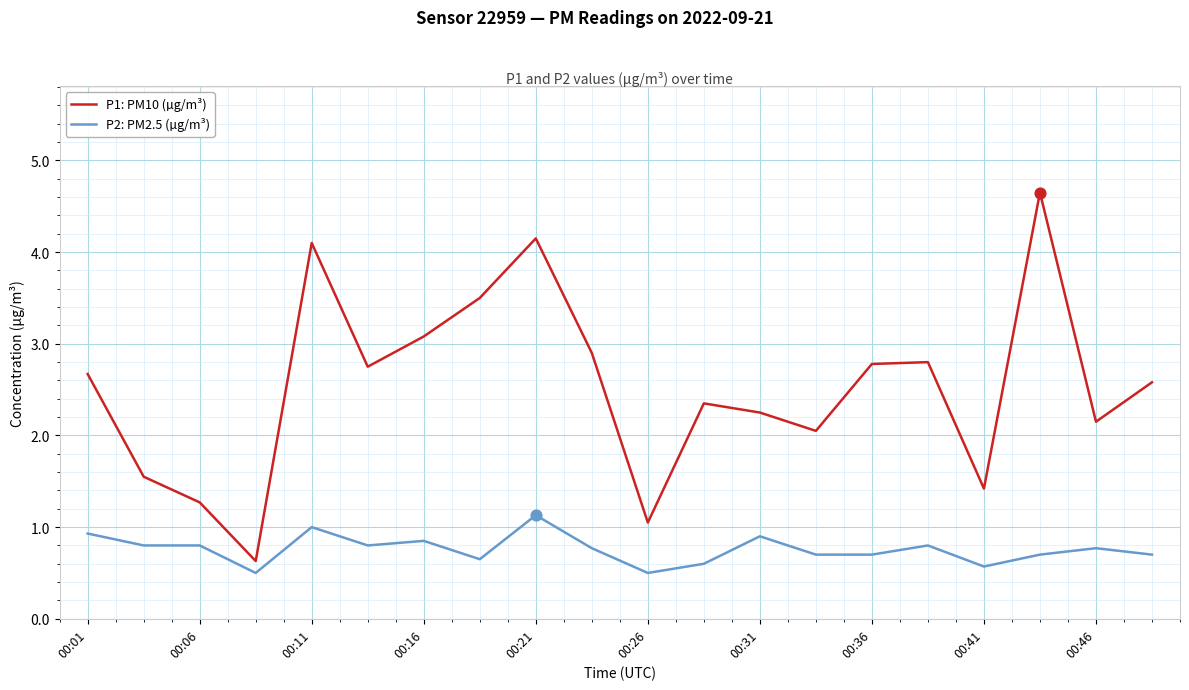

Which series has the largest total across all categories?

P1: PM10 (µg/m³)